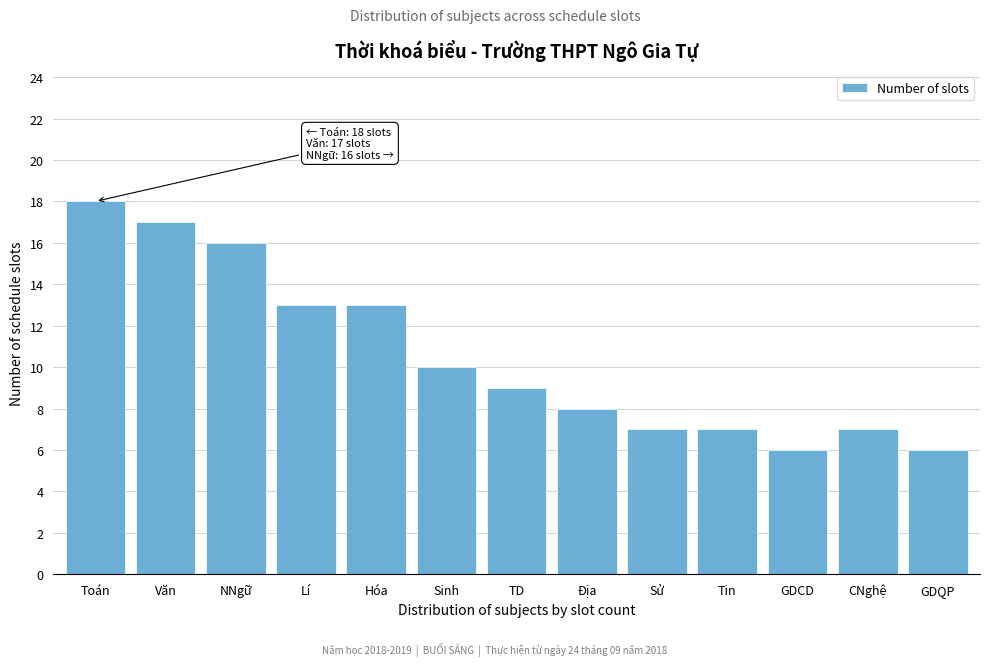

Reading left to right, extract all data points from this chart.

Toán=18	Văn=17	NNgữ=16	Lí=13	Hóa=13	Sinh=10	TD=9	Địa=8	Sử=7	Tin=7	GDCD=6	CNghệ=7	GDQP=6